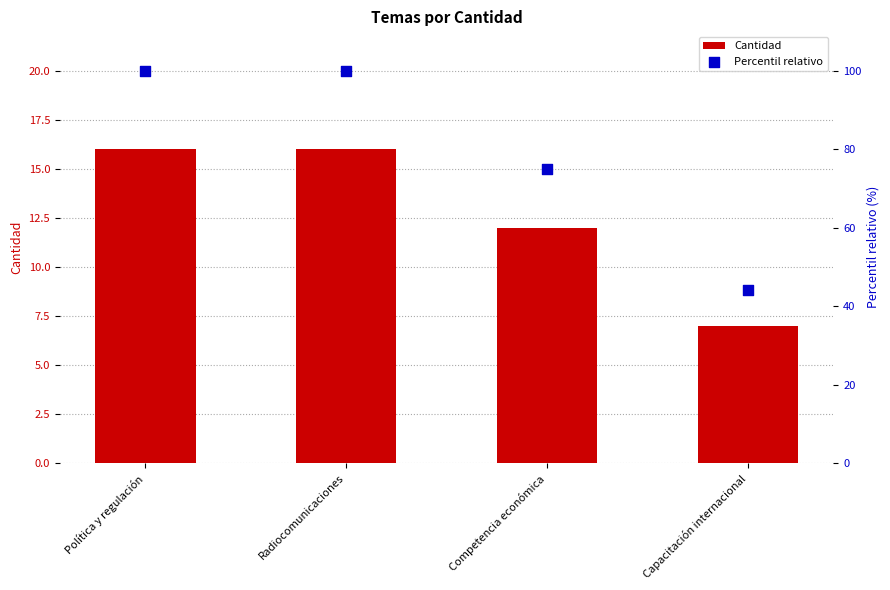

Which series has the widest spread of Y values?

Percentil relativo